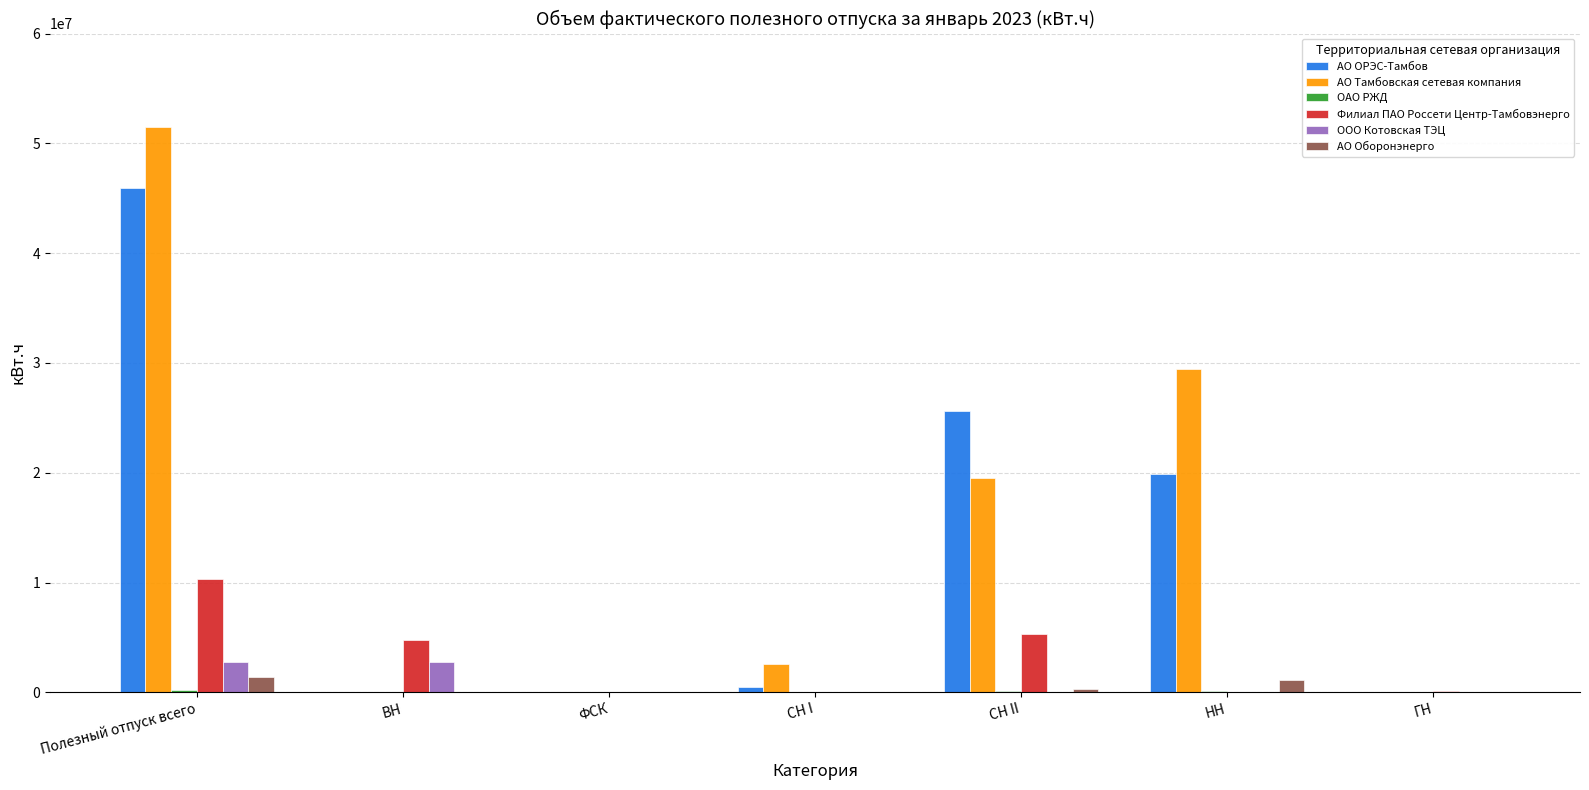

At which category is the sum across all series the highest?

Полезный отпуск всего